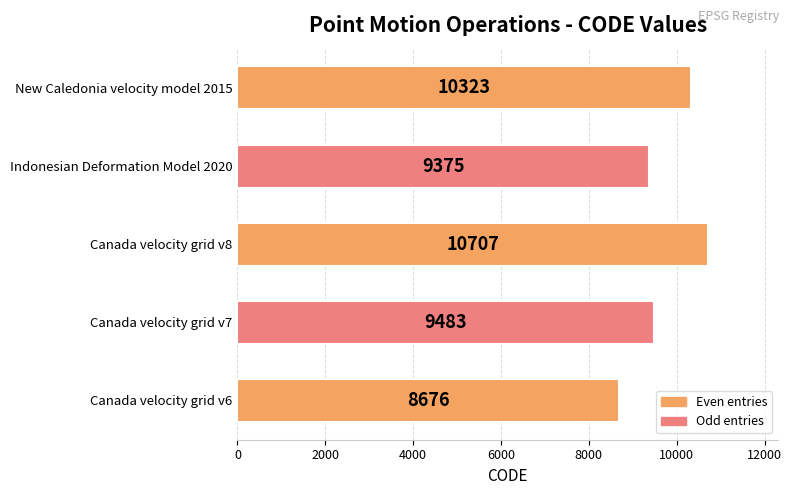

What is the change in value from Canada velocity grid v6 to Indonesian Deformation Model 2020?

+699